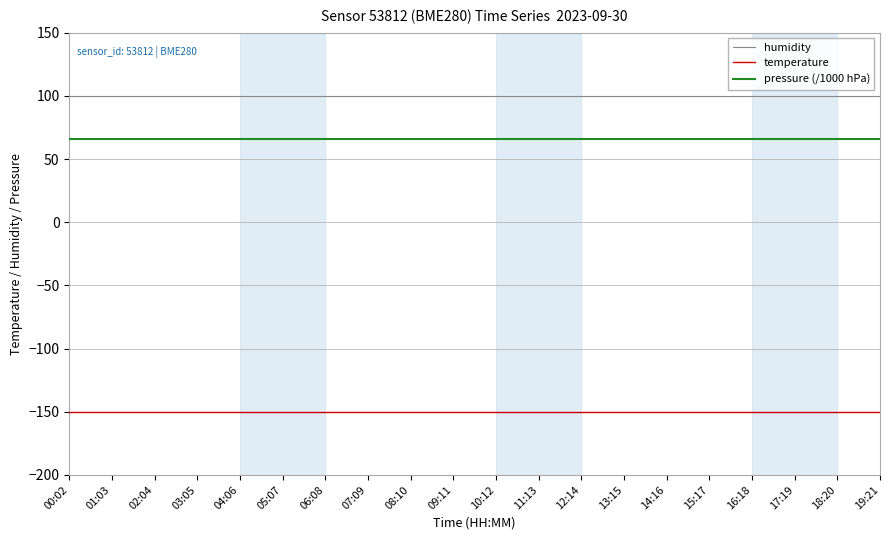

What is the spread (max minus min) of values at 11:13?

250.0